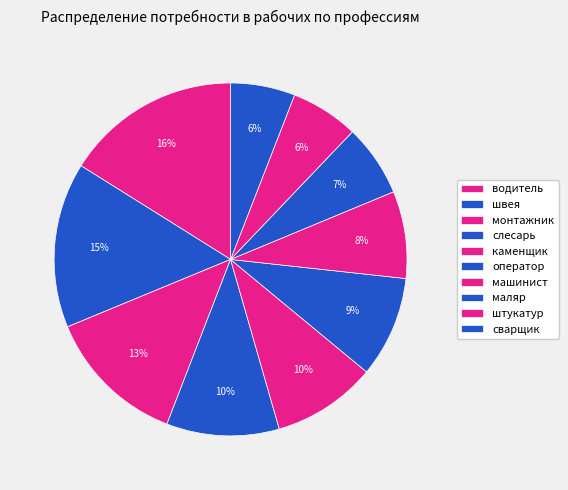

Is there any slice that represents more than half of the pie?

No